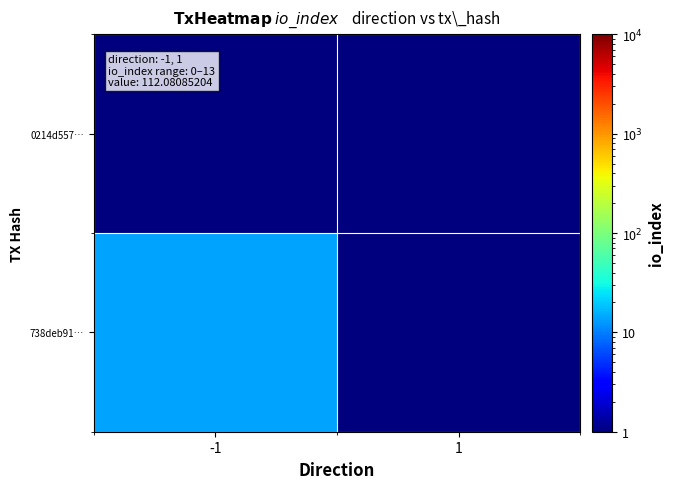

Which has a higher value, -1 or 1?

-1